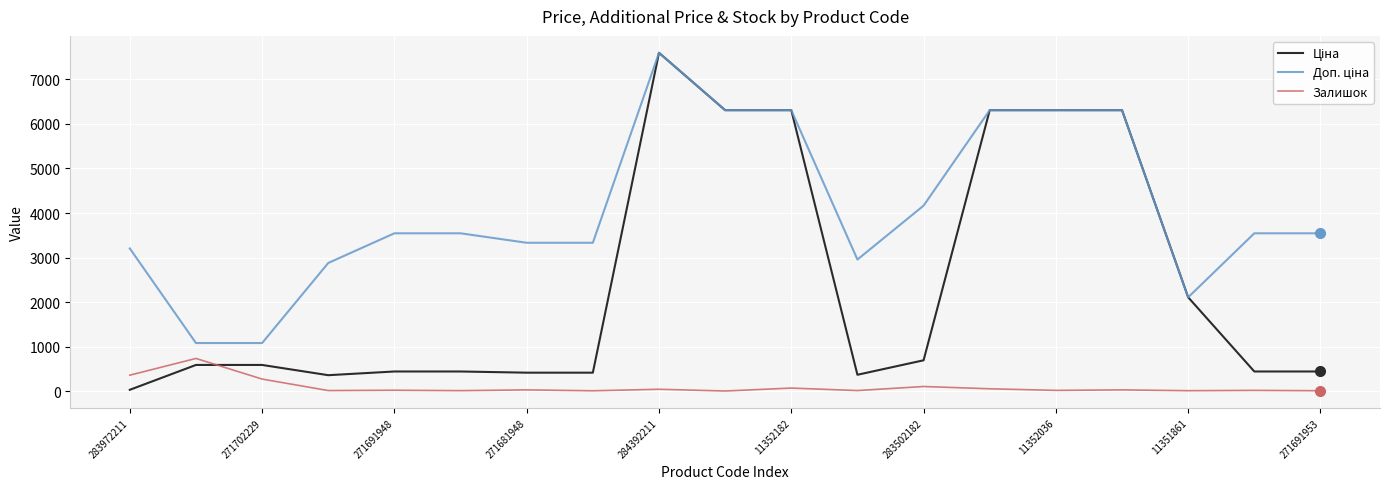

What is the greatest value displayed?

7596.5